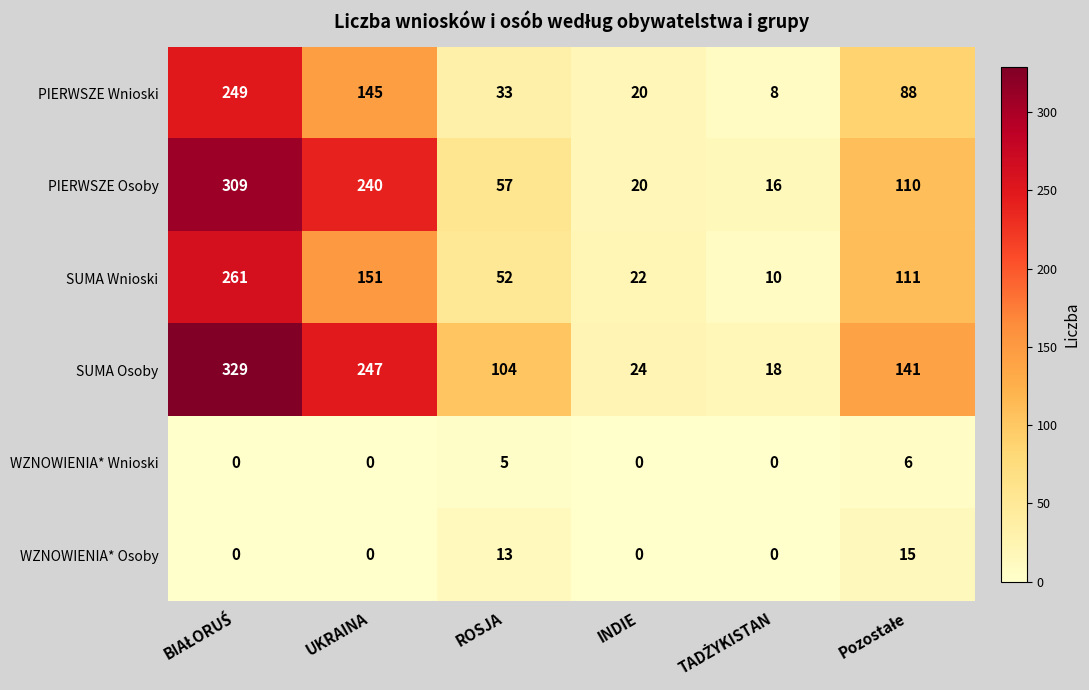

At how many categories does at least one series exceed 189?

2